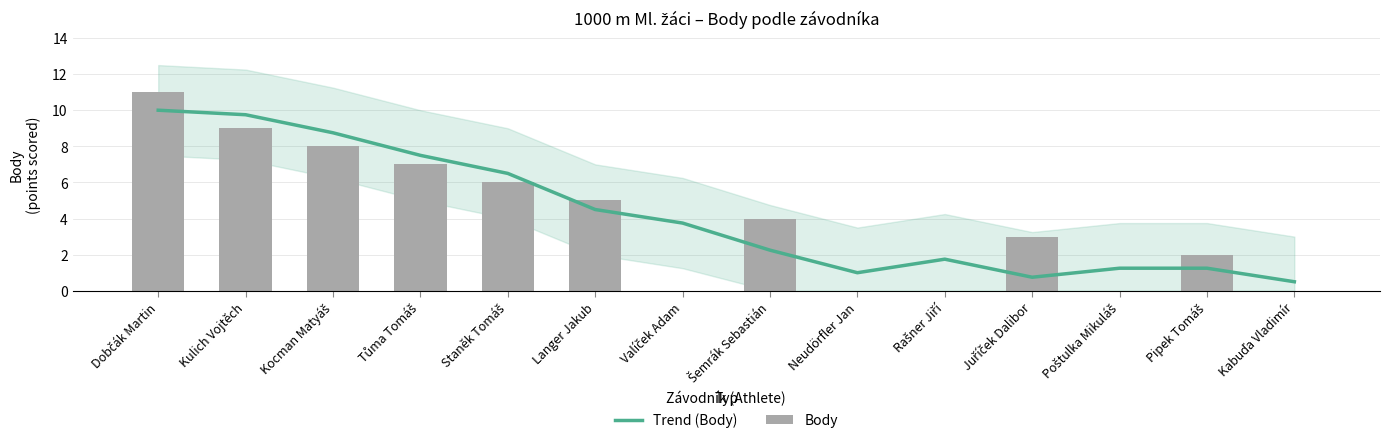

What is the total value across all series at Poštulka Mikuláš?

1.2